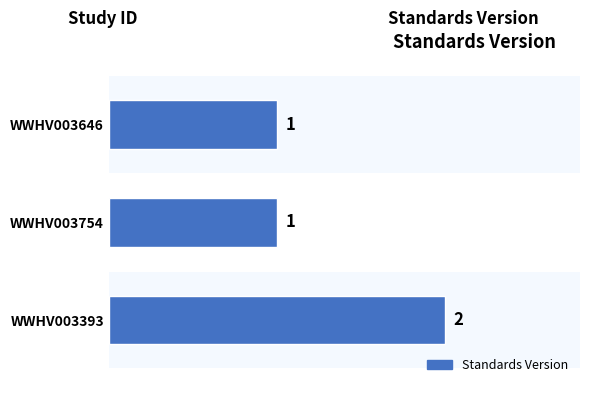

How many values are between 1 and 2?

3